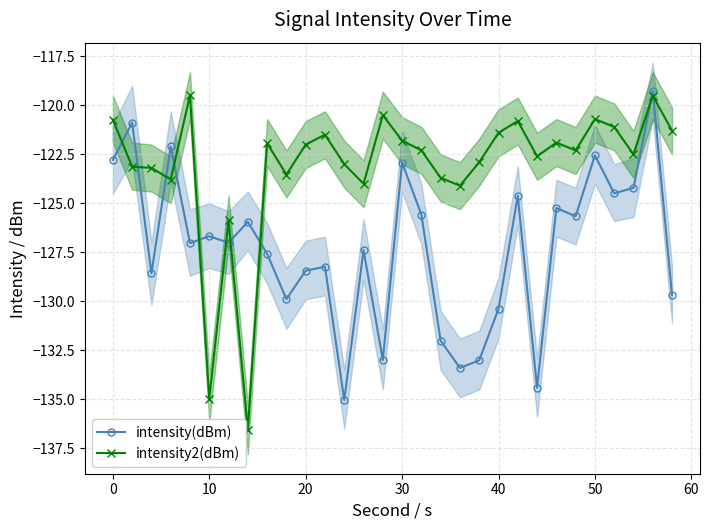

How many intersections are there between intensity2(dBm) and intensity(dBm)?

10